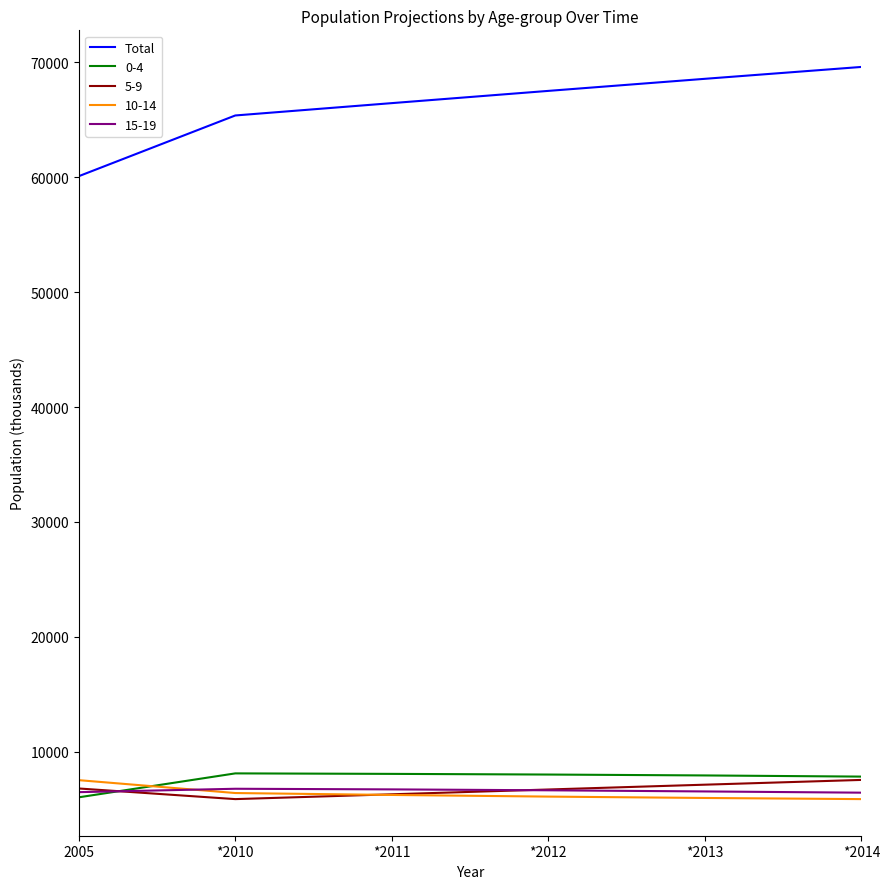

The 10-14 series shows 6087 at *2012. True or false?

True